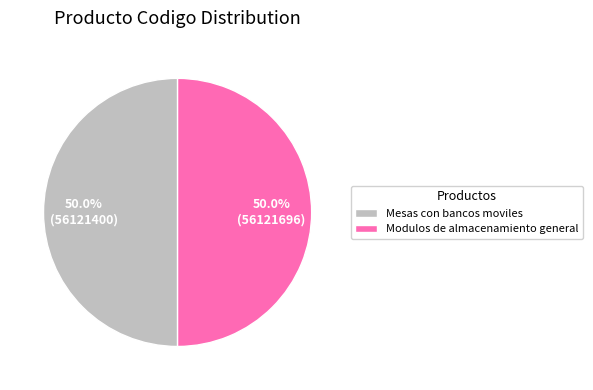

Approximately how many times larger is the value at Modulos de almacenamiento general compared to Mesas con bancos moviles?

1.0